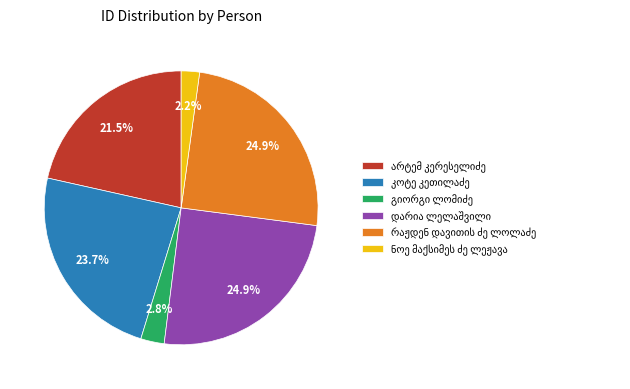

Is there a majority slice in this chart?

No